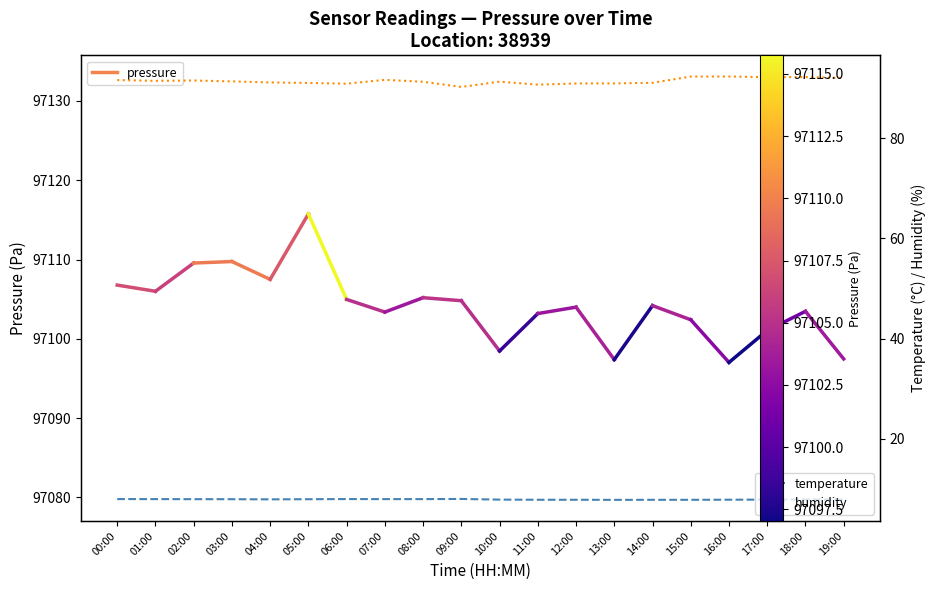

How many categories are shown in the chart?

20